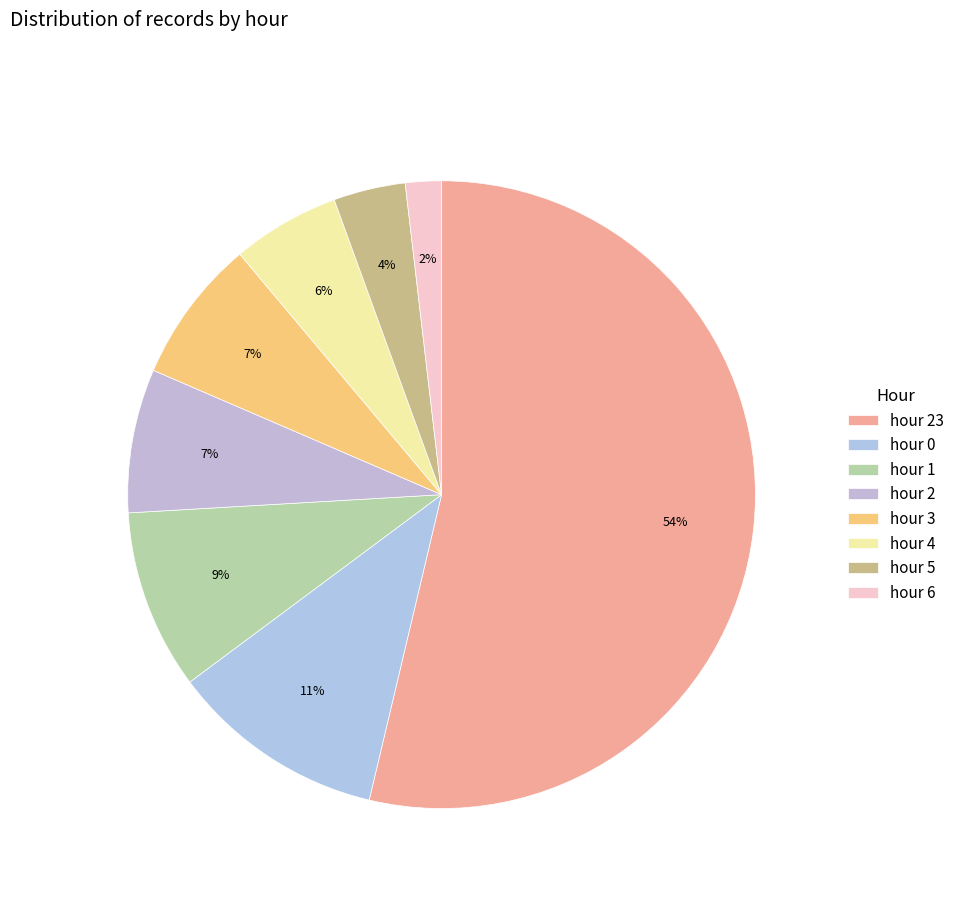

What is the smallest slice in the pie chart?

hour 6